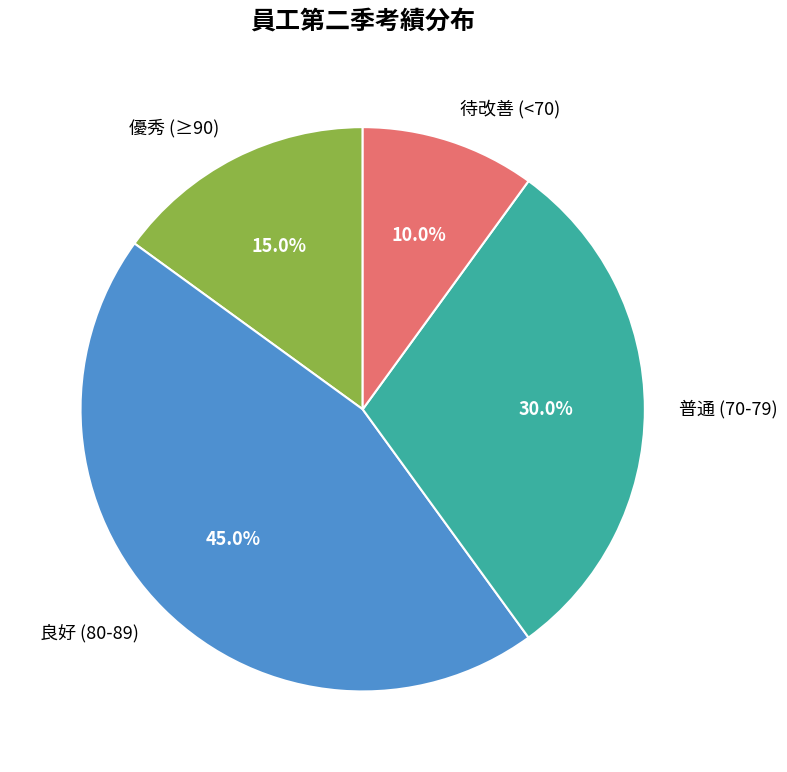

Does 普通 (70-79) represent more than half of the total?

No